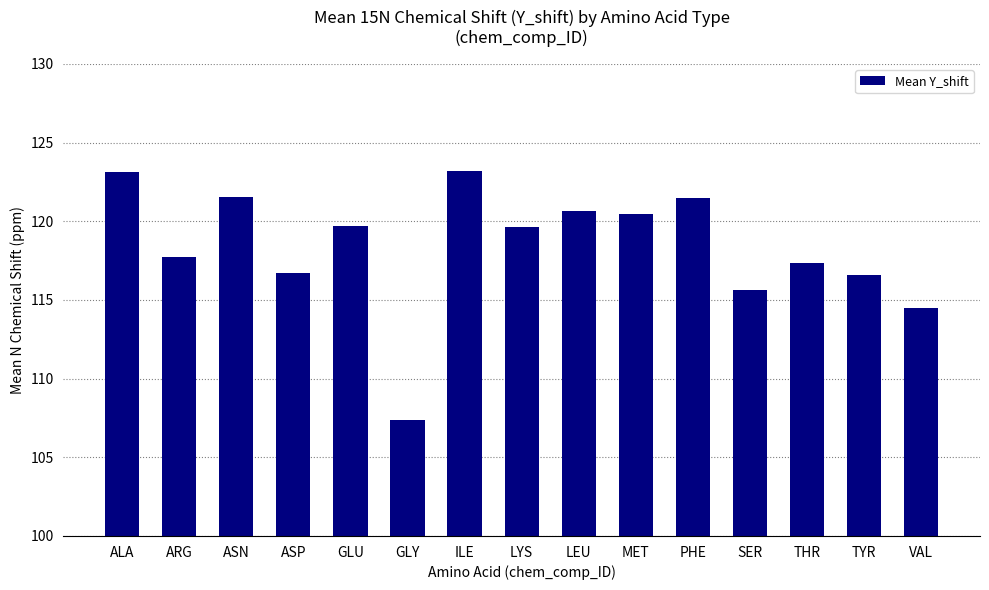

What is the label of the 5th bar from the left?

GLU